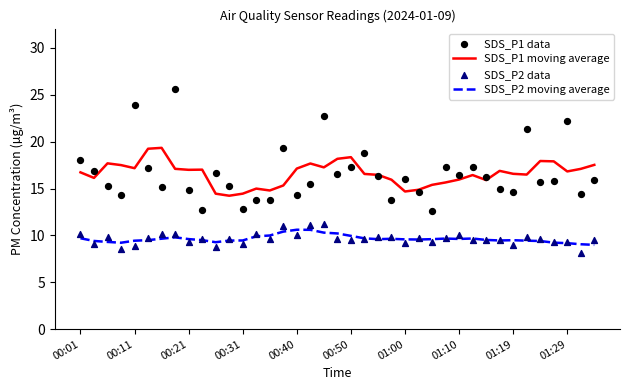

Which series reaches the maximum Y coordinate?

SDS_P1 data